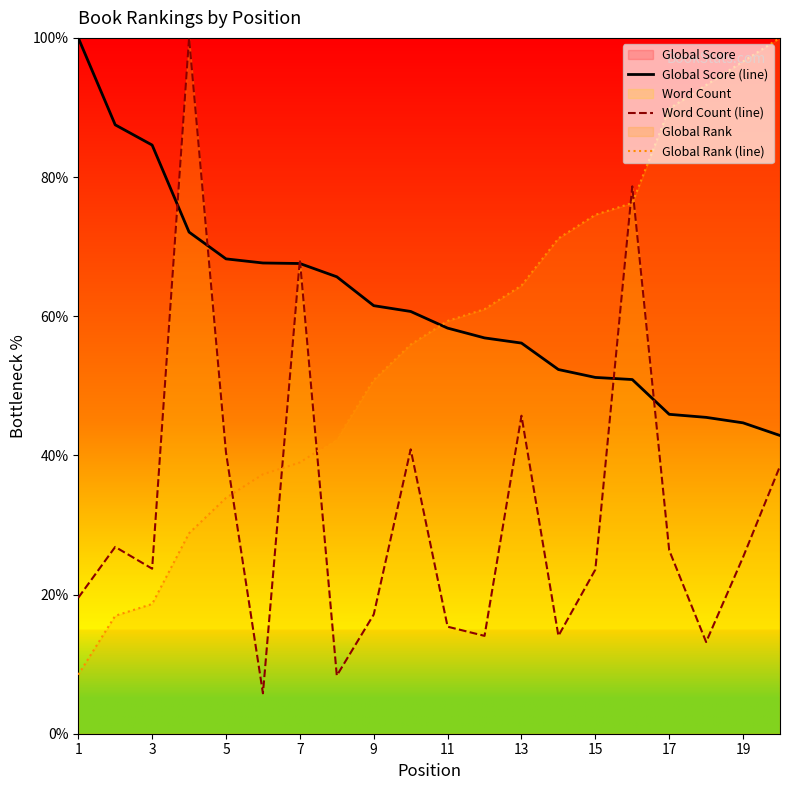

The value of Global Score (line) at 9 is 61.5. True or false?

True